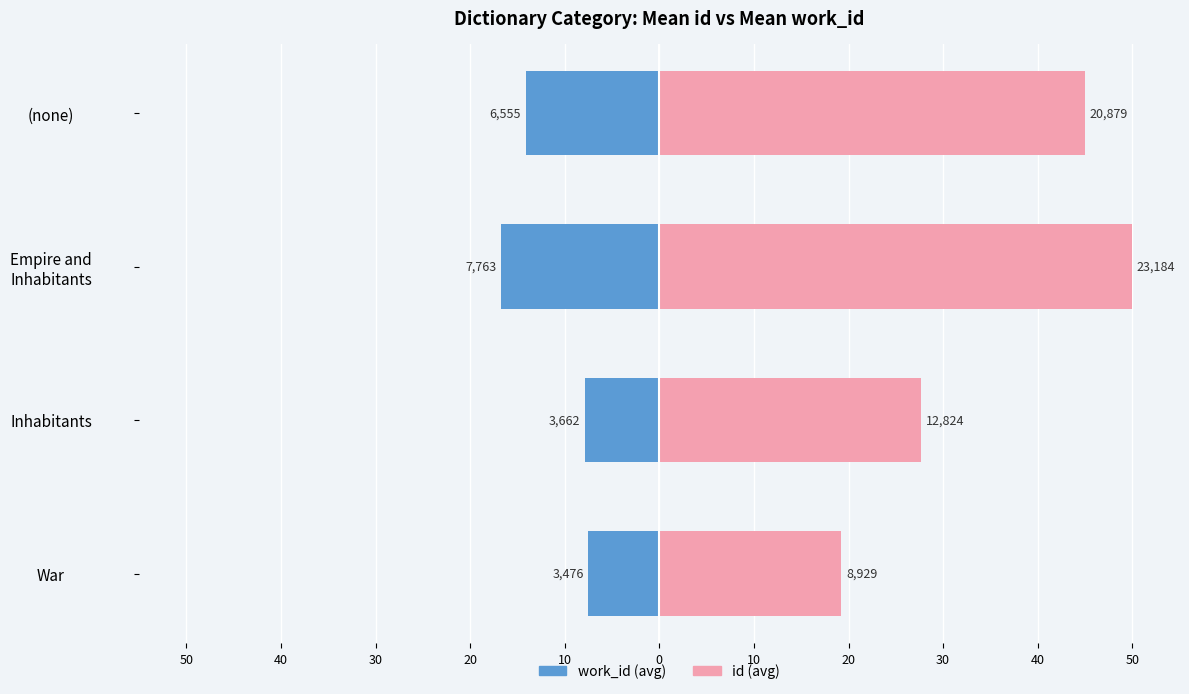

How many groups of bars are there?

4